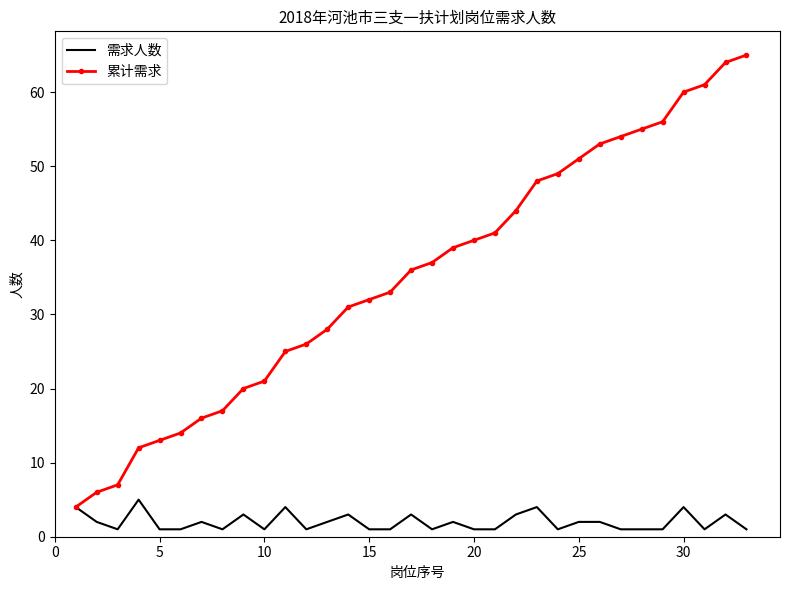

List the series in order of their peak value, lowest first.

需求人数, 累计需求